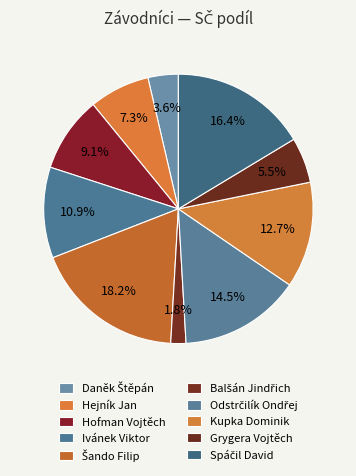

How many segments does this pie chart have?

10